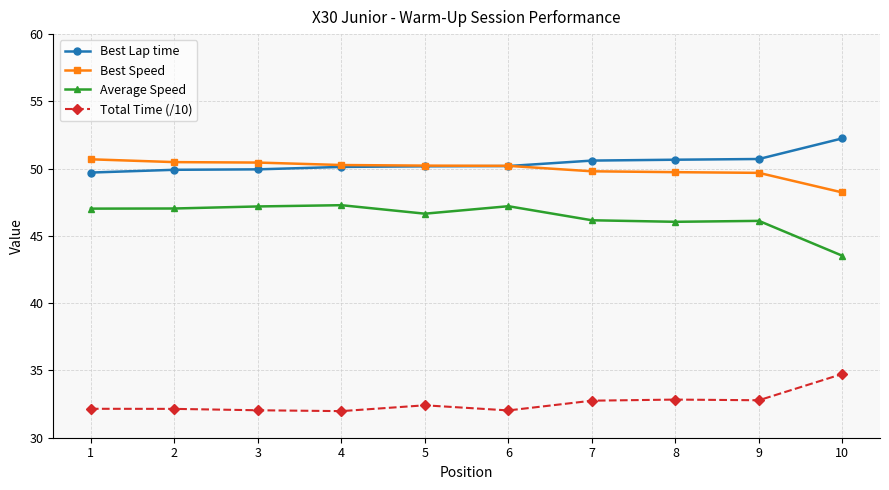

The Best Speed series shows 71.0 at 9. True or false?

False